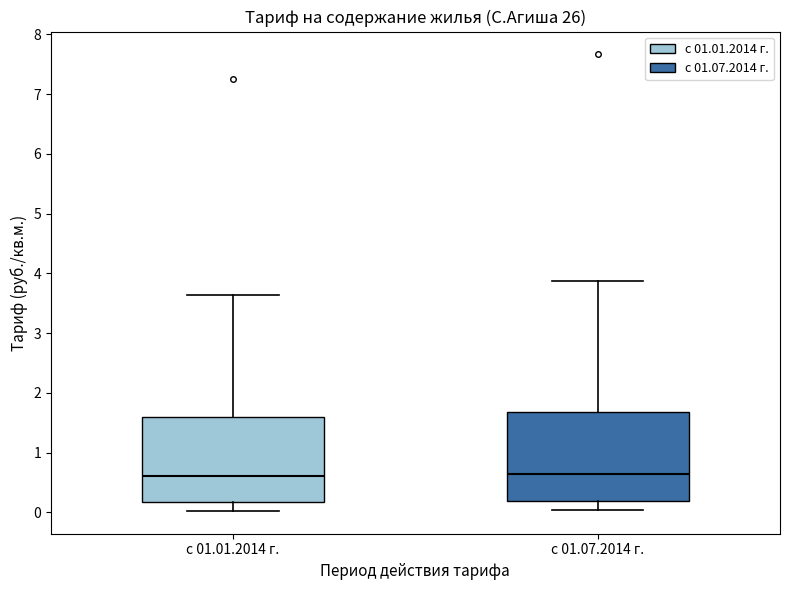

Reading left to right, transcribe this box plot: for each box, give where its median line is, the range the box spans, and where its two whiskers end, as read against the y-axis. The values are not printed on the chart, so give them approximately, as read against the axis.

с 01.01.2014 г.: median 0.6, box 0.2 to 1.6, whiskers 0.0 to 3.6
с 01.07.2014 г.: median 0.6, box 0.2 to 1.7, whiskers 0.0 to 3.9